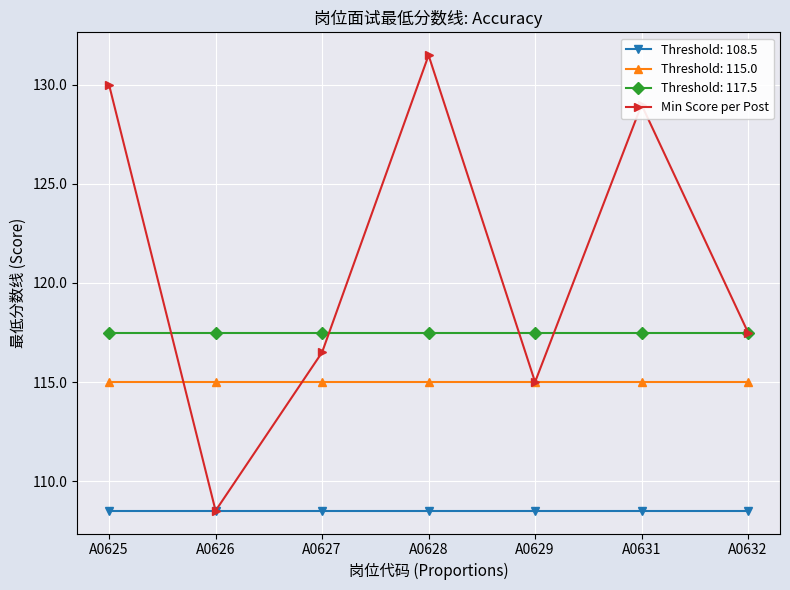

List the series in order of their overall mean, highest first.

Min Score per Post, Threshold: 117.5, Threshold: 115.0, Threshold: 108.5